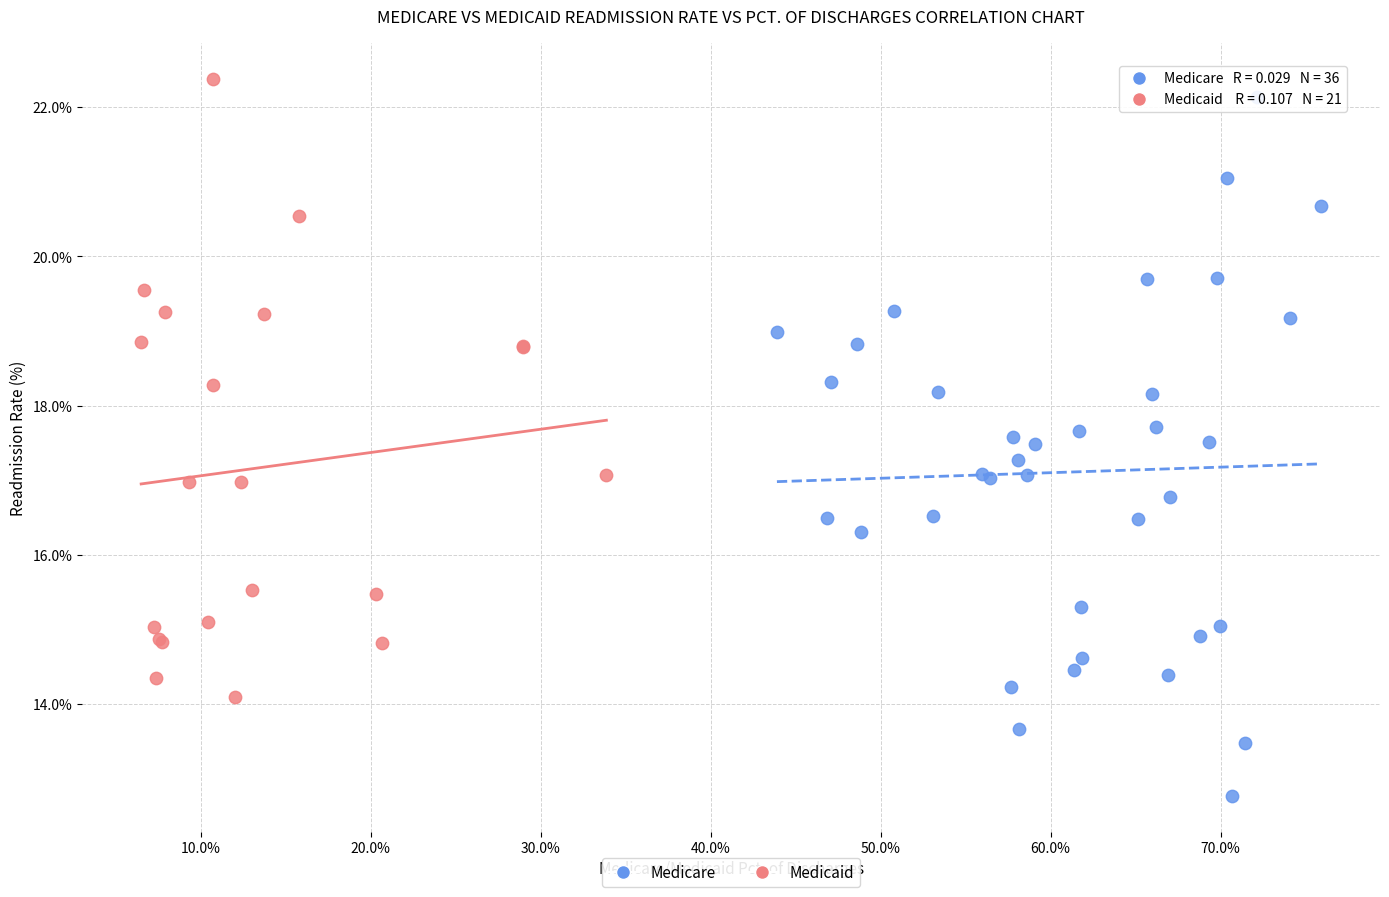

Which series contains the lowest Y value?

Medicare